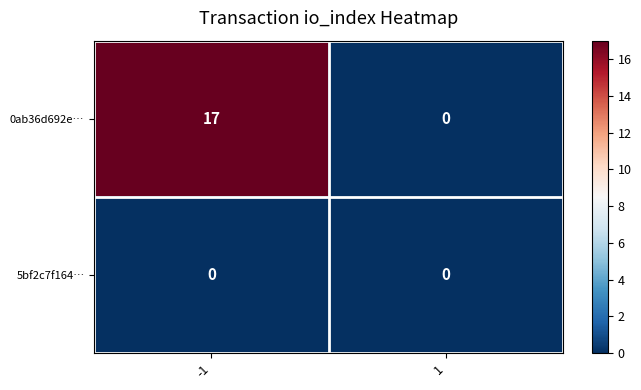

The 0ab36d692e… series shows 10 at 1. True or false?

False